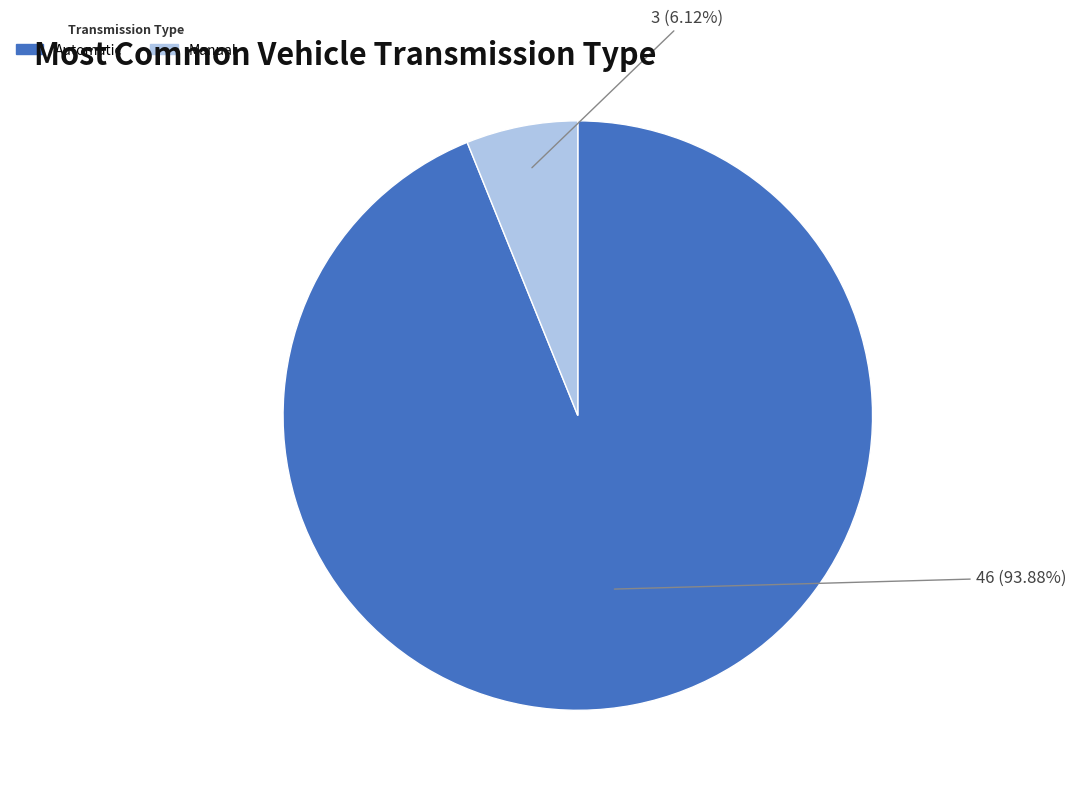

Is there a majority slice in this chart?

Yes